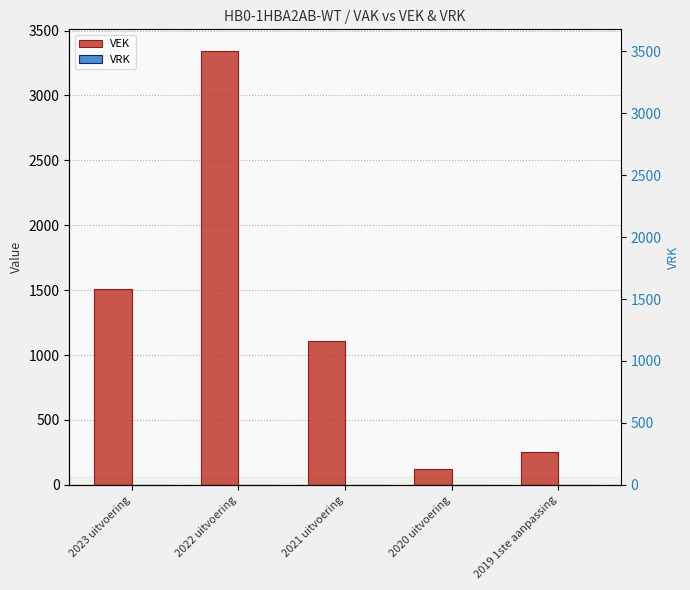

How many bars are there in total?

10